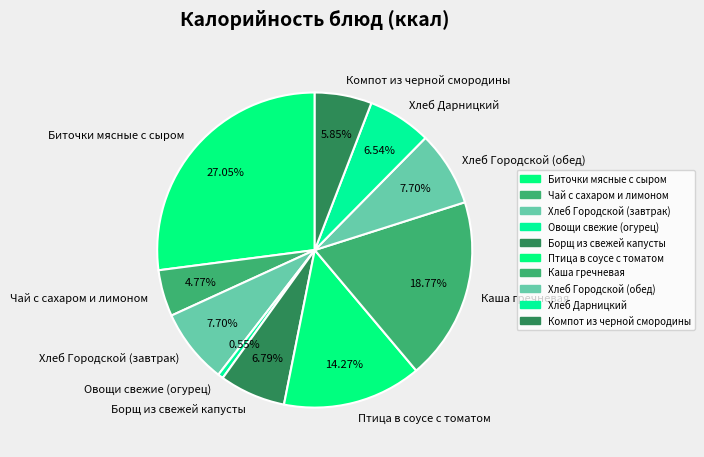

Is it true that Овощи свежие (огурец) is 1% of the pie?

True